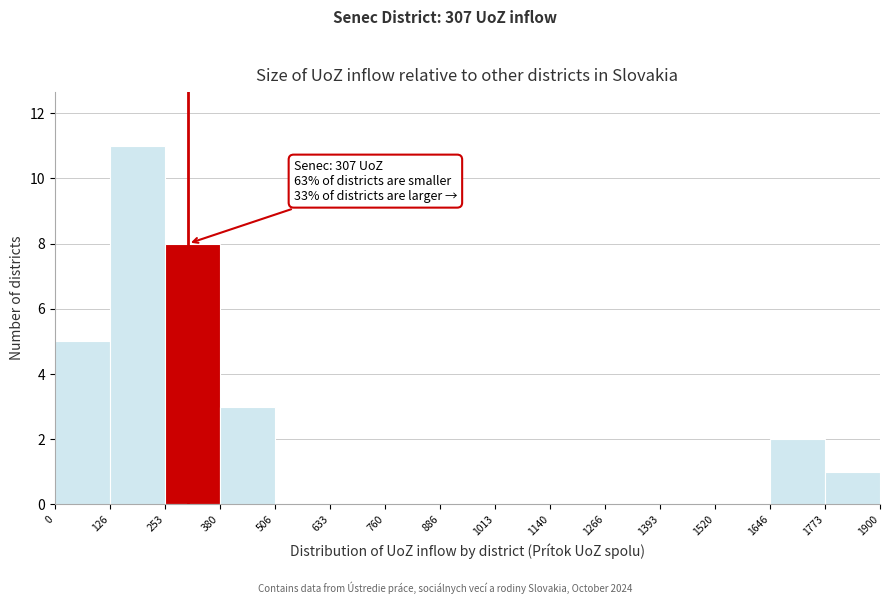

Over which range of the x-axis is the bar tallest?

126 to 253